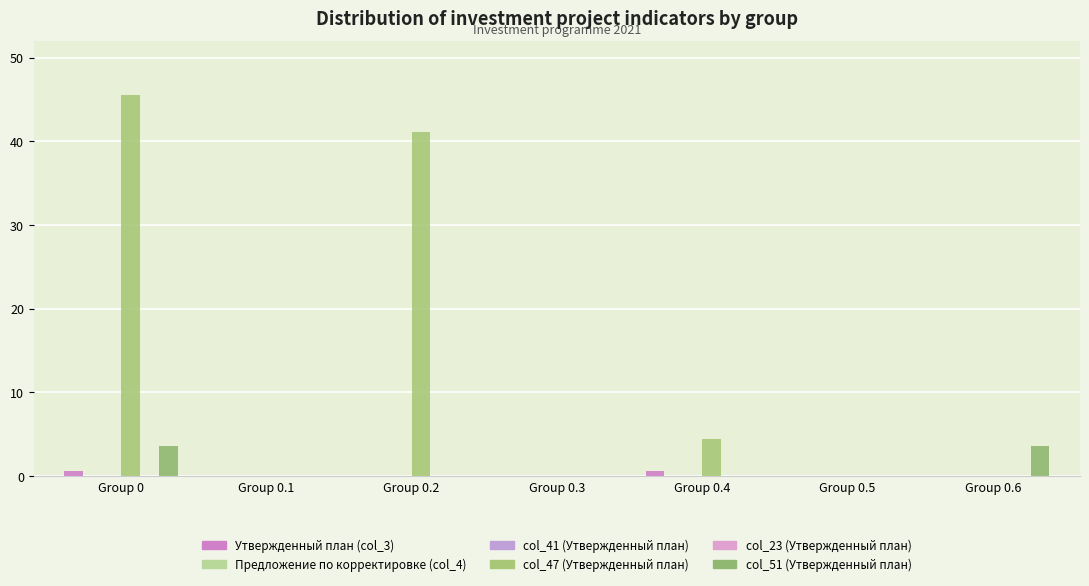

Which series has the largest total across all categories?

col_47 (Утвержденный план)